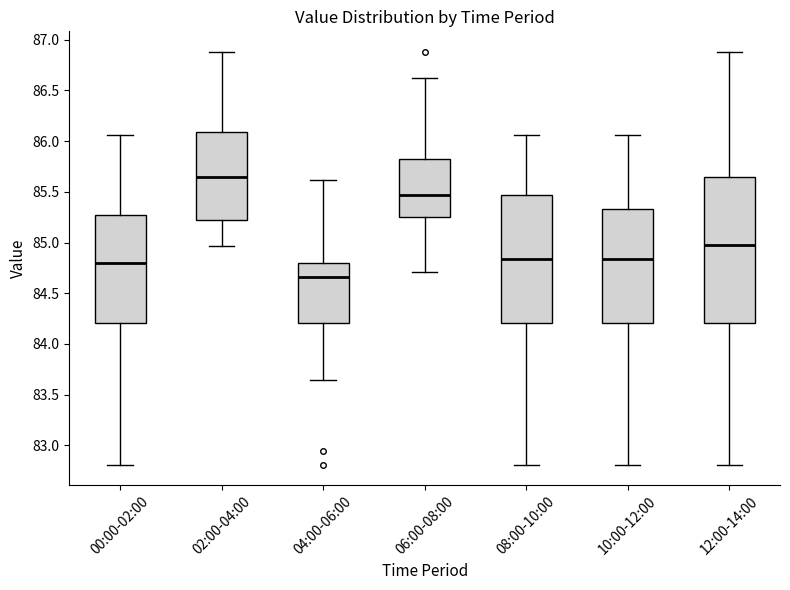

Which box's median line is the highest?

02:00-04:00